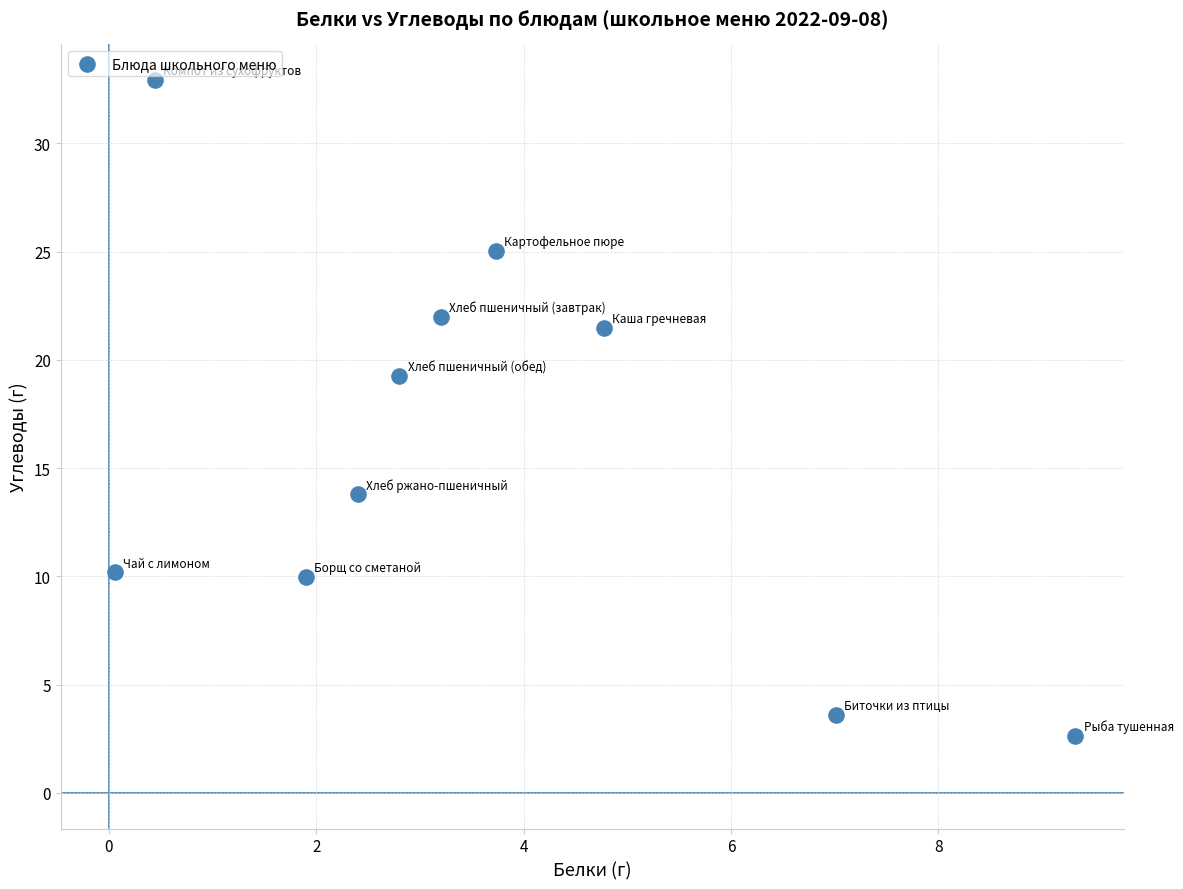

What is the range of Y values (max minus min)?

30.3